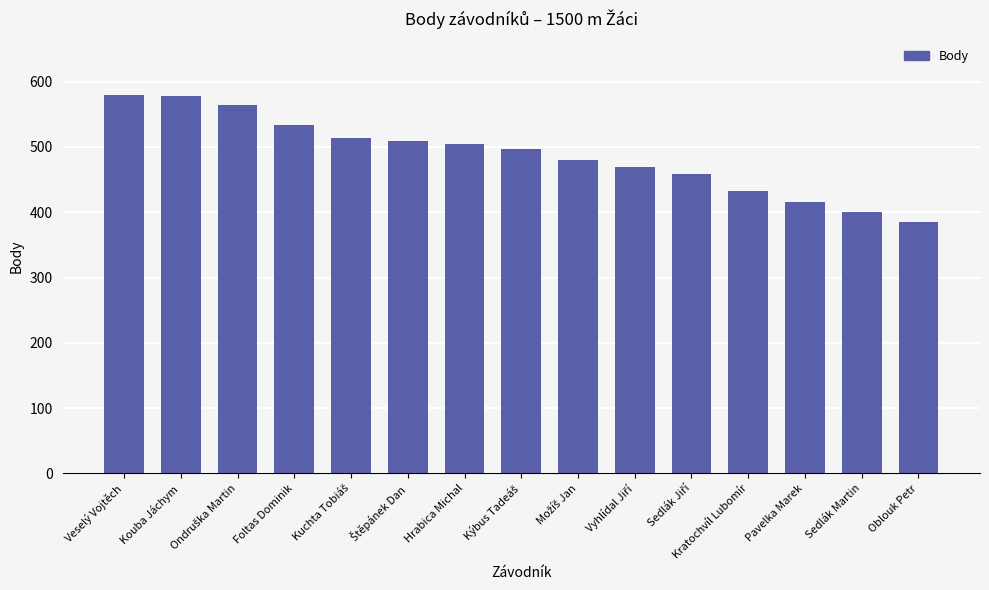

Read the value at Kratochvíl Lubomír, to the nearest 10.

430